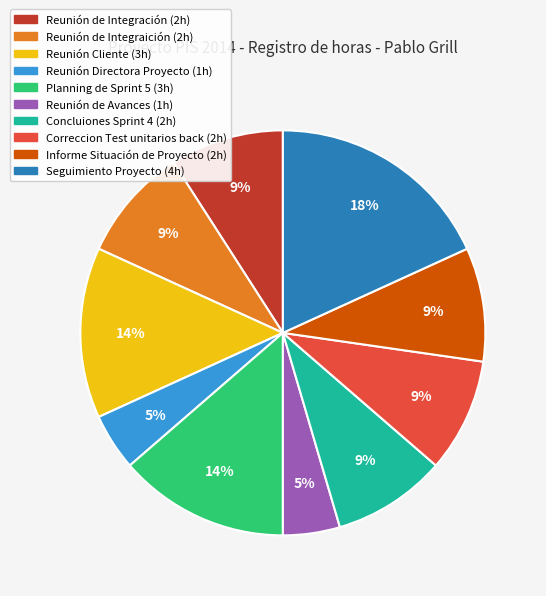

To the nearest percent, what portion does Reunión de Integraición represent?

9%